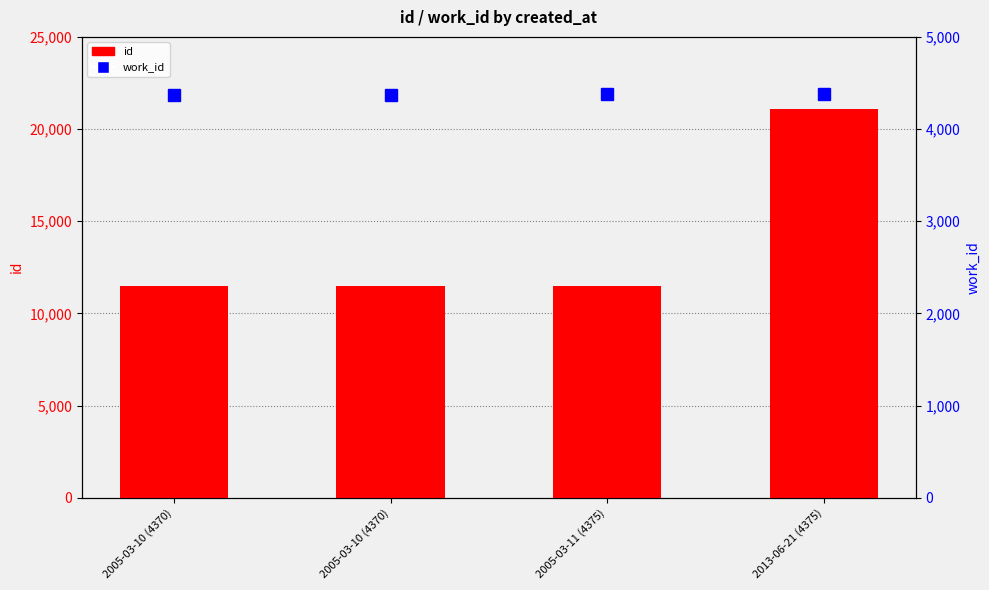

How many values in the work_id series are below 4375?

2